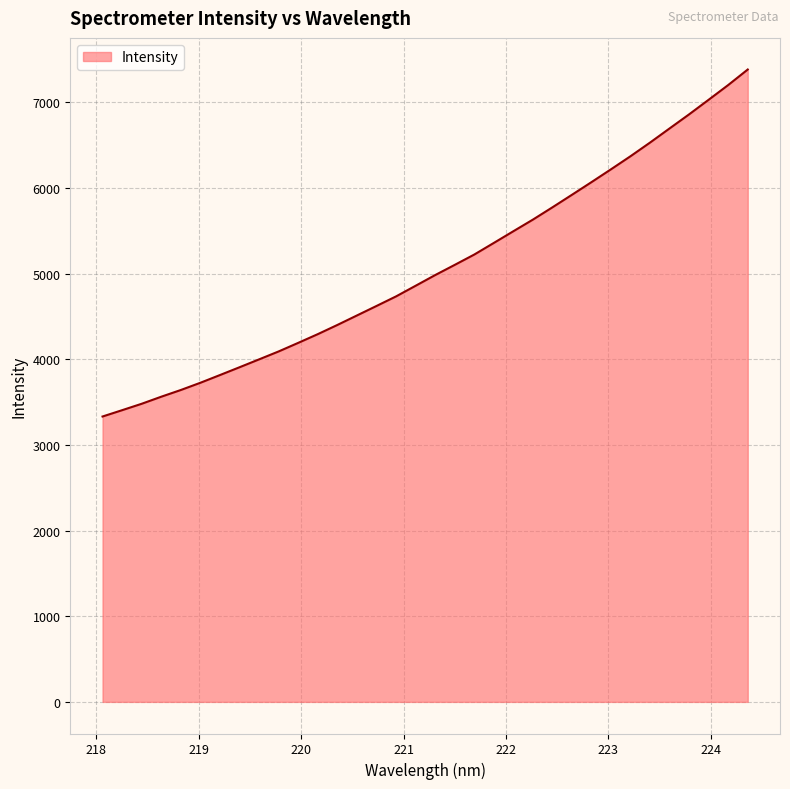

What is the smallest value displayed?

3331.3